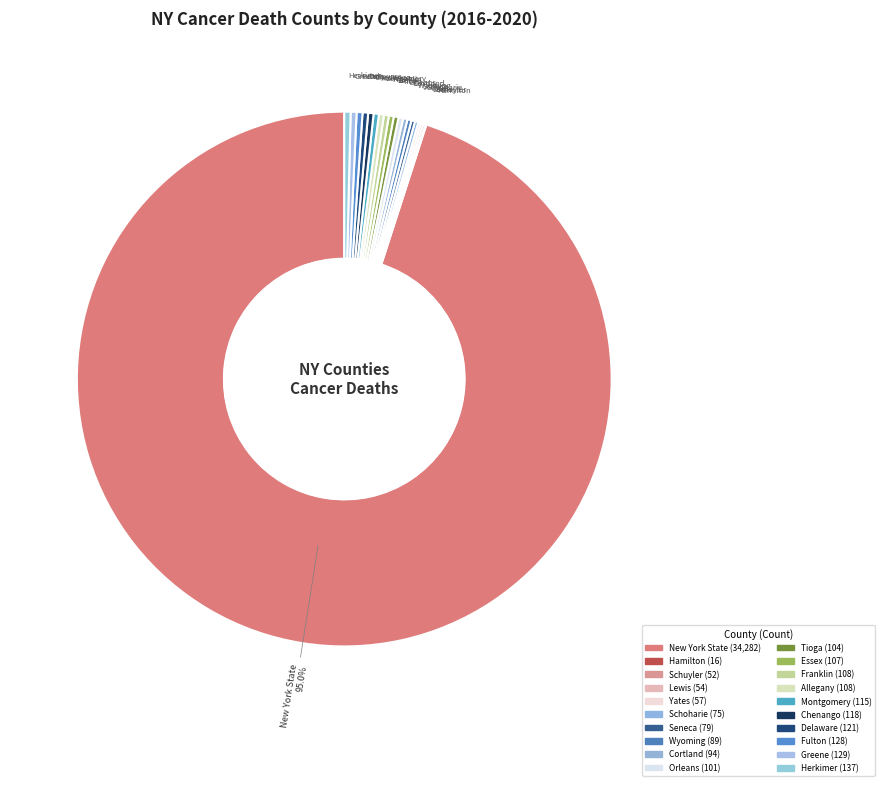

Does any single category account for the majority?

Yes